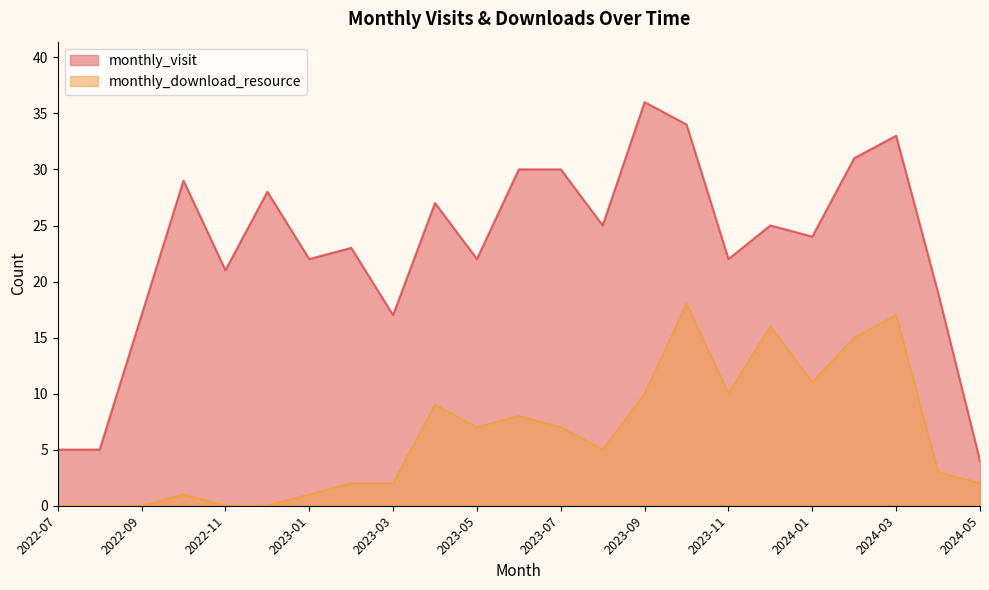

Reading left to right, transcribe all the data shown in this chart.

monthly_visit: 5	5	17	29	21	28	22	23	17	27	22	30	30	25	36	34	22	25	24	31	33	19	4
monthly_download_resource: 0	0	0	1	0	0	1	2	2	9	7	8	7	5	10	18	10	16	11	15	17	3	2